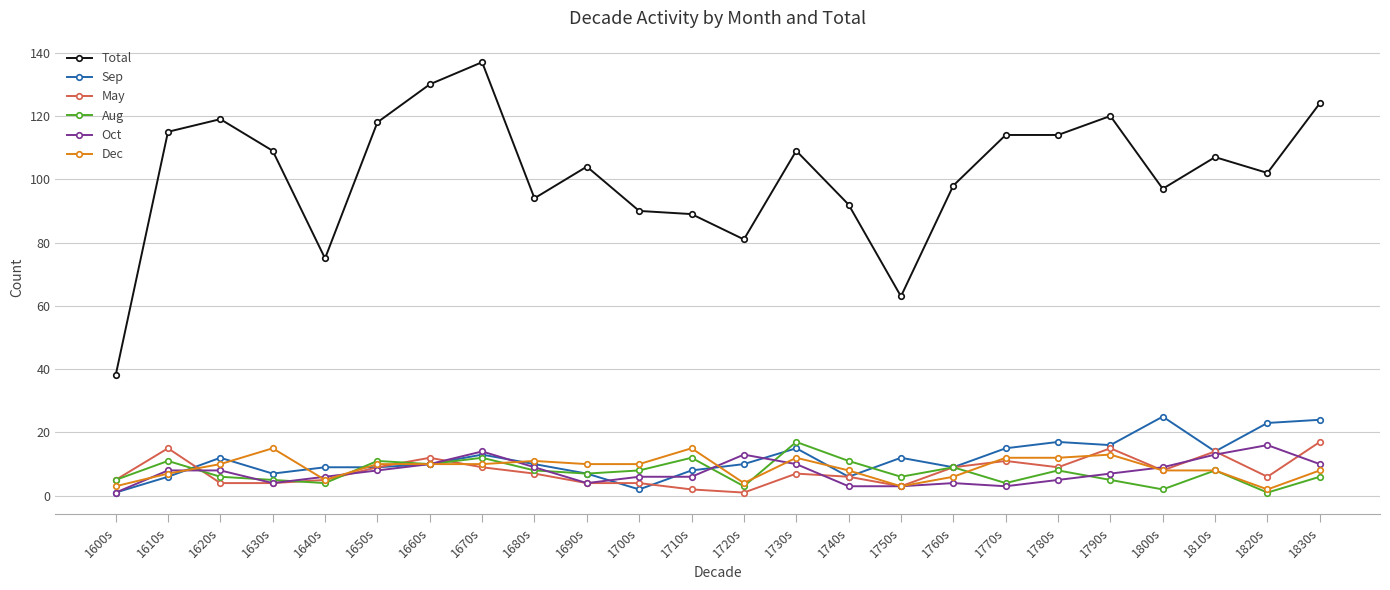

How many distinct data groups are displayed?

6